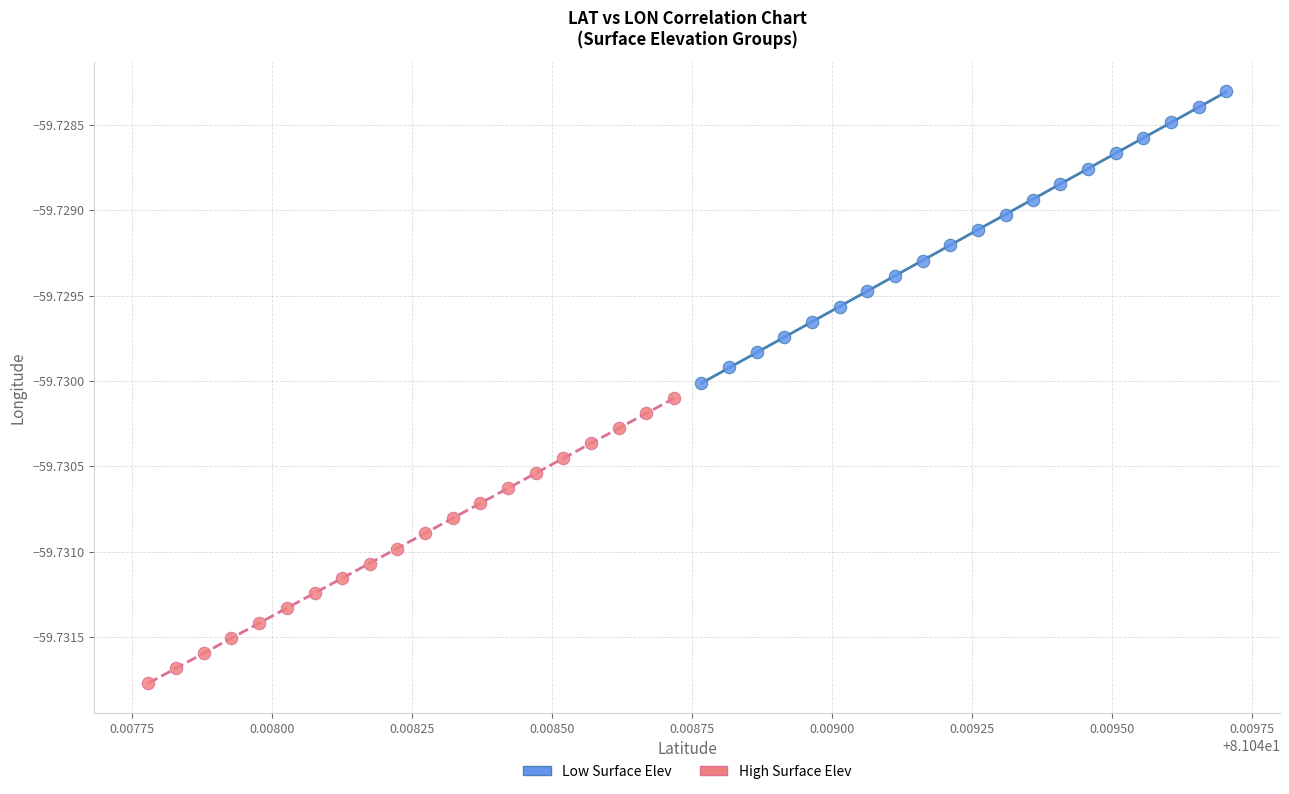

Which series has the widest spread of Y values?

Low Surface Elev